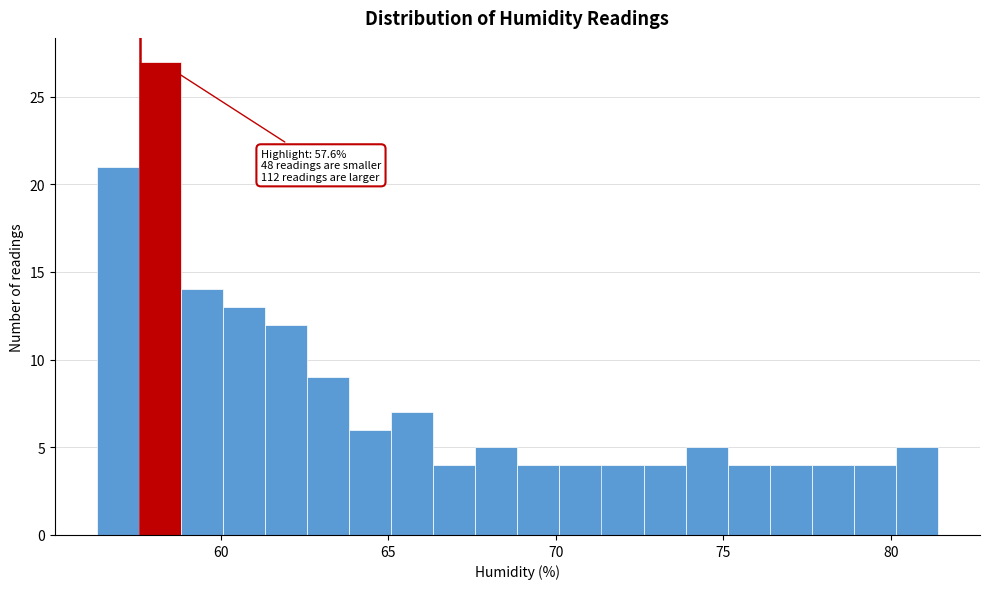

Around what value on the x-axis is the tallest bar? Give the approximate position of its centre, as read against the axis.

58.0